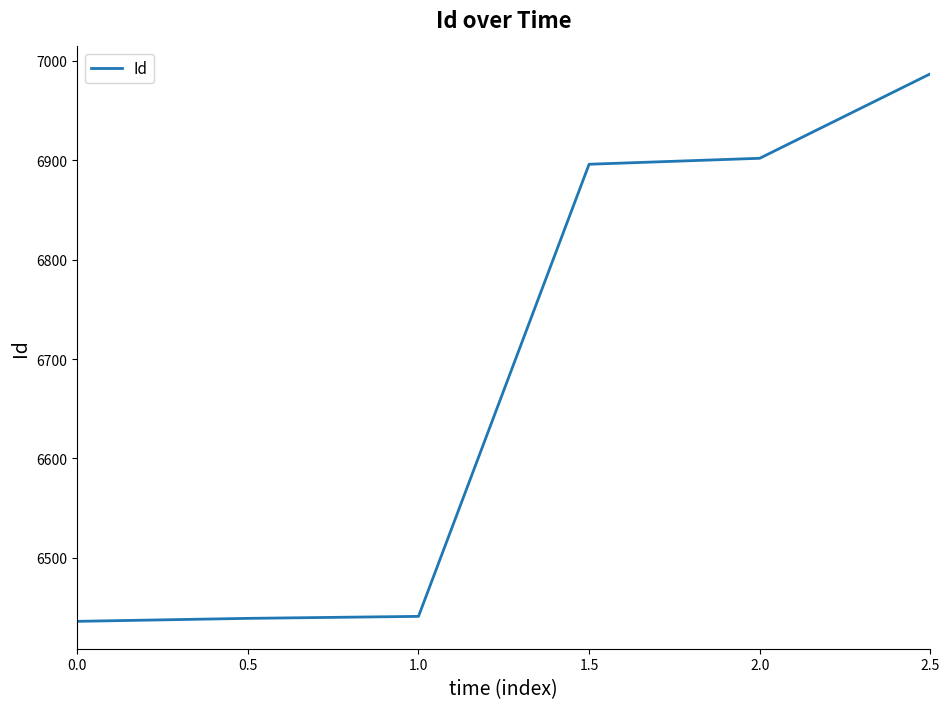

Is it true that the value at 0.0 is 6436?

True